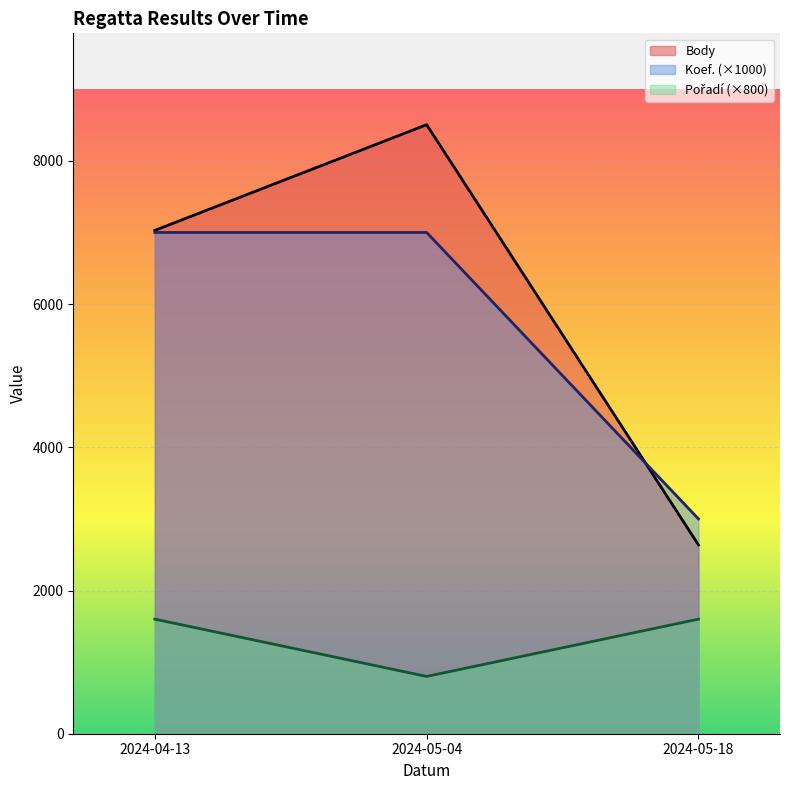

Reading left to right, extract all data points from this chart.

Body: 2024-04-13=7029	2024-05-04=8505	2024-05-18=2637
Koef.: 2024-04-13=7000	2024-05-04=7000	2024-05-18=3000
Pořadí: 2024-04-13=1600	2024-05-04=800	2024-05-18=1600